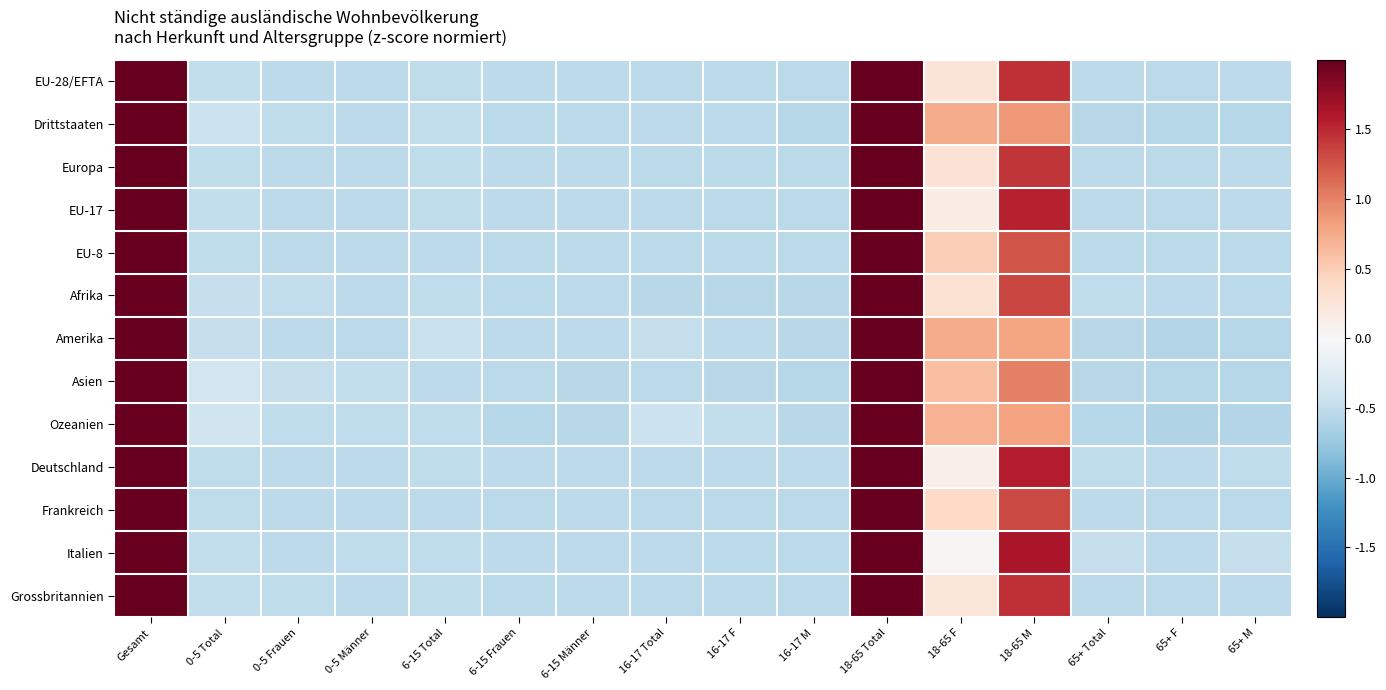

What is the spread (max minus min) of values at 18-65 F?

0.7